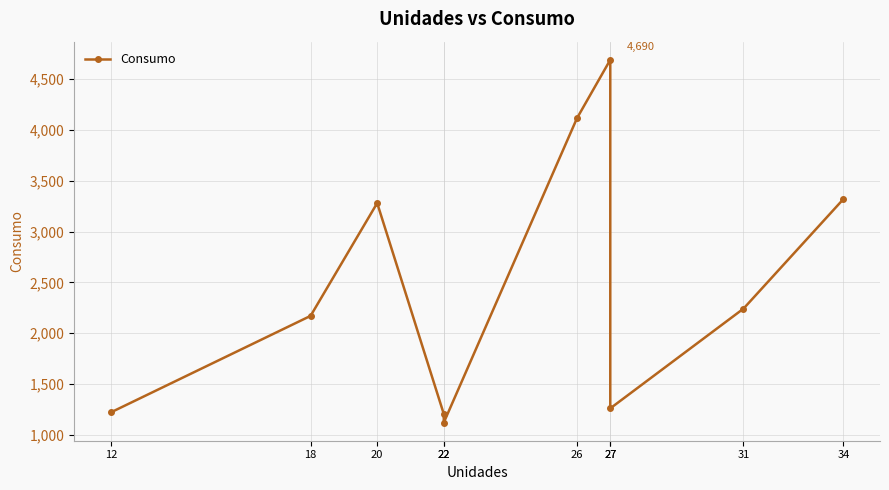

What is the approximate value at 34, to the nearest 10?

3320